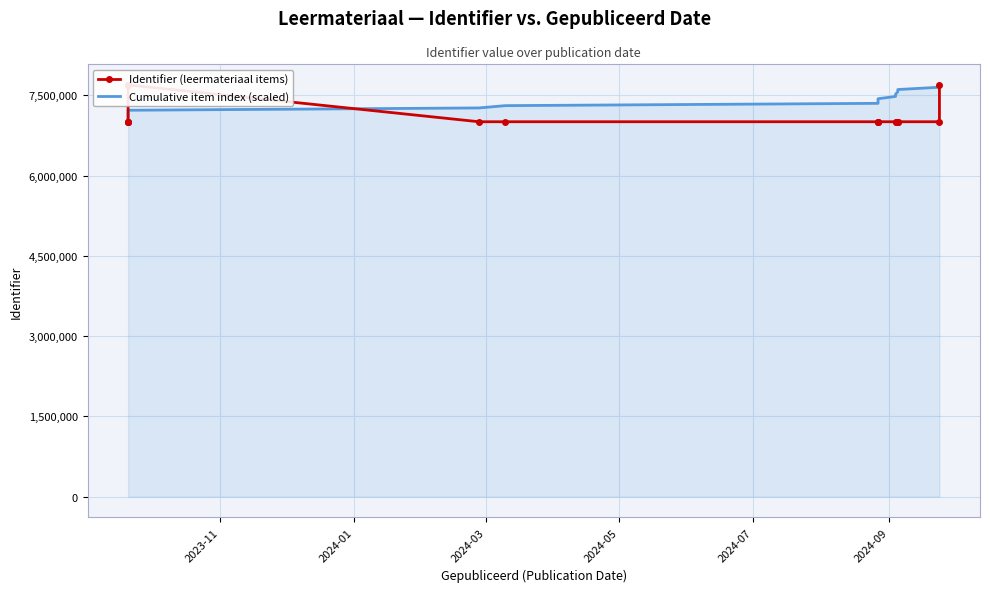

At which label does Identifier (leermateriaal items) first exceed 7004556?

2023-11